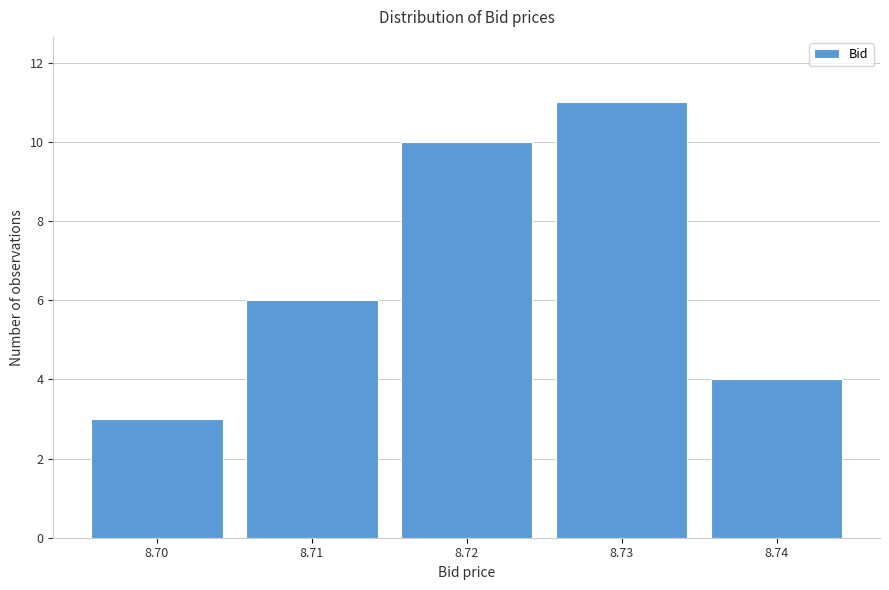

Over which range of the x-axis is the bar tallest?

8.725 to 8.735